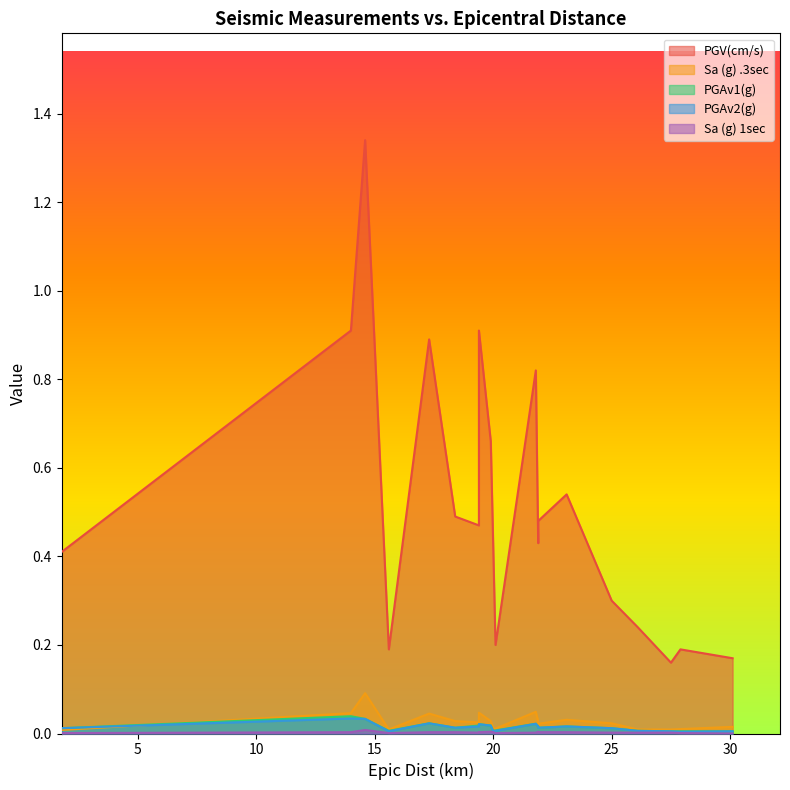

What are all the series names shown in the legend?

PGV(cm/s), Sa (g) .3sec, PGAv1(g), PGAv2(g), Sa (g) 1sec